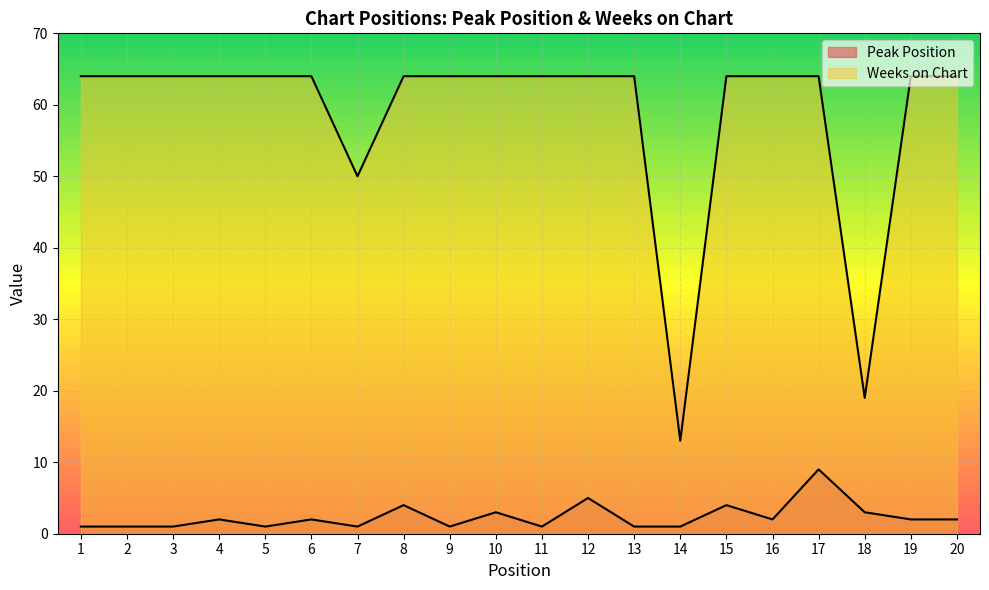

True or false: Weeks on Chart has a value of 42 at 15.

False